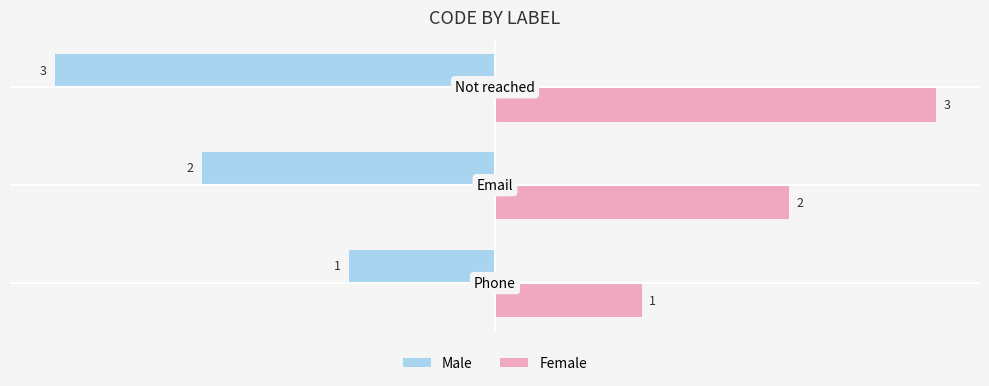

Rank the series by their average value, from highest to lowest.

Female, Male